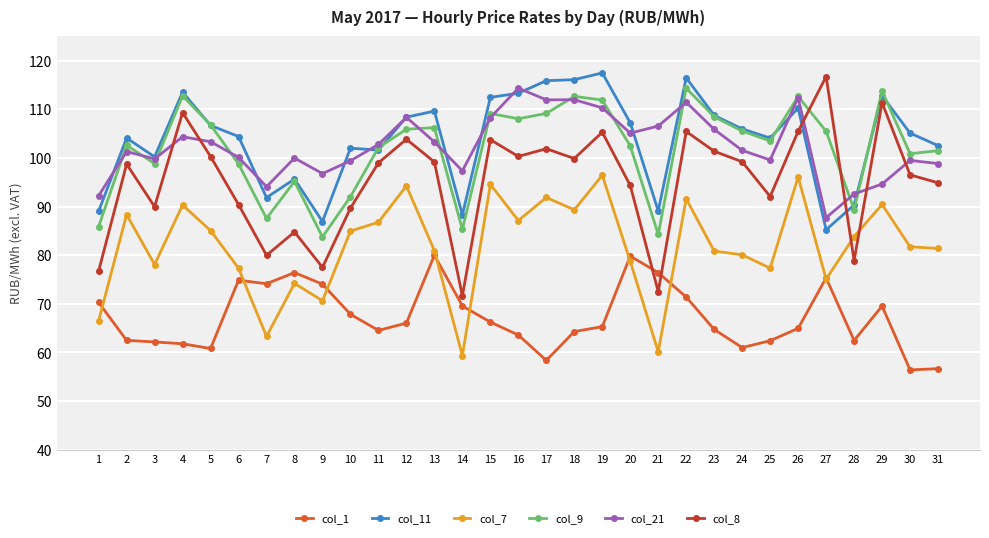

What is the average value of the col_21 series?

102.4